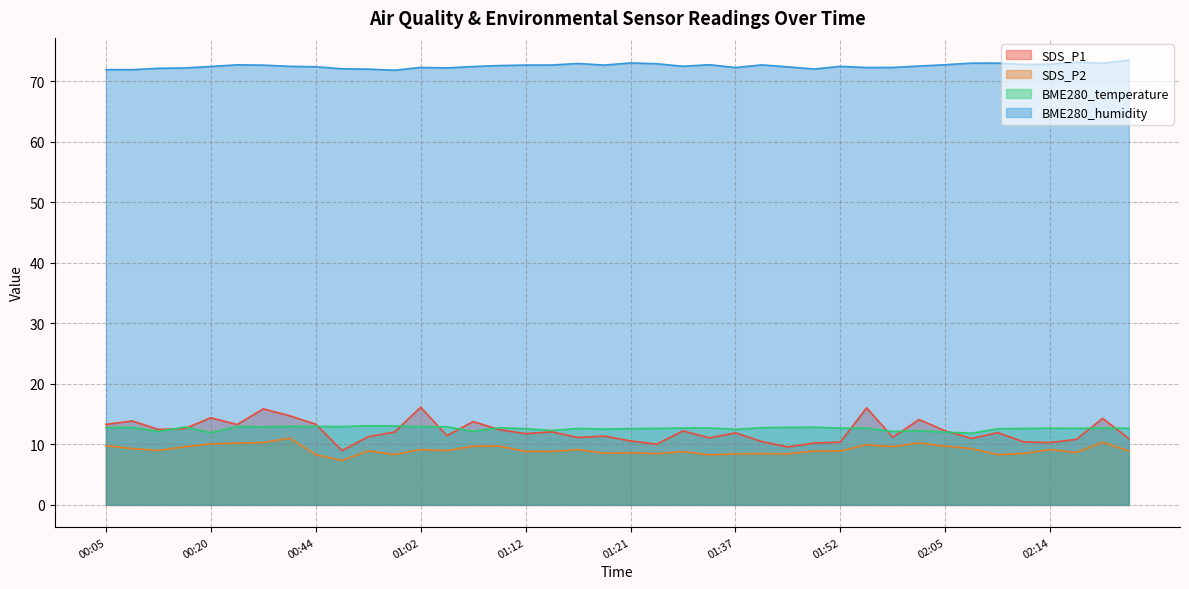

What is the sum of all SDS_P1 values?

485.8